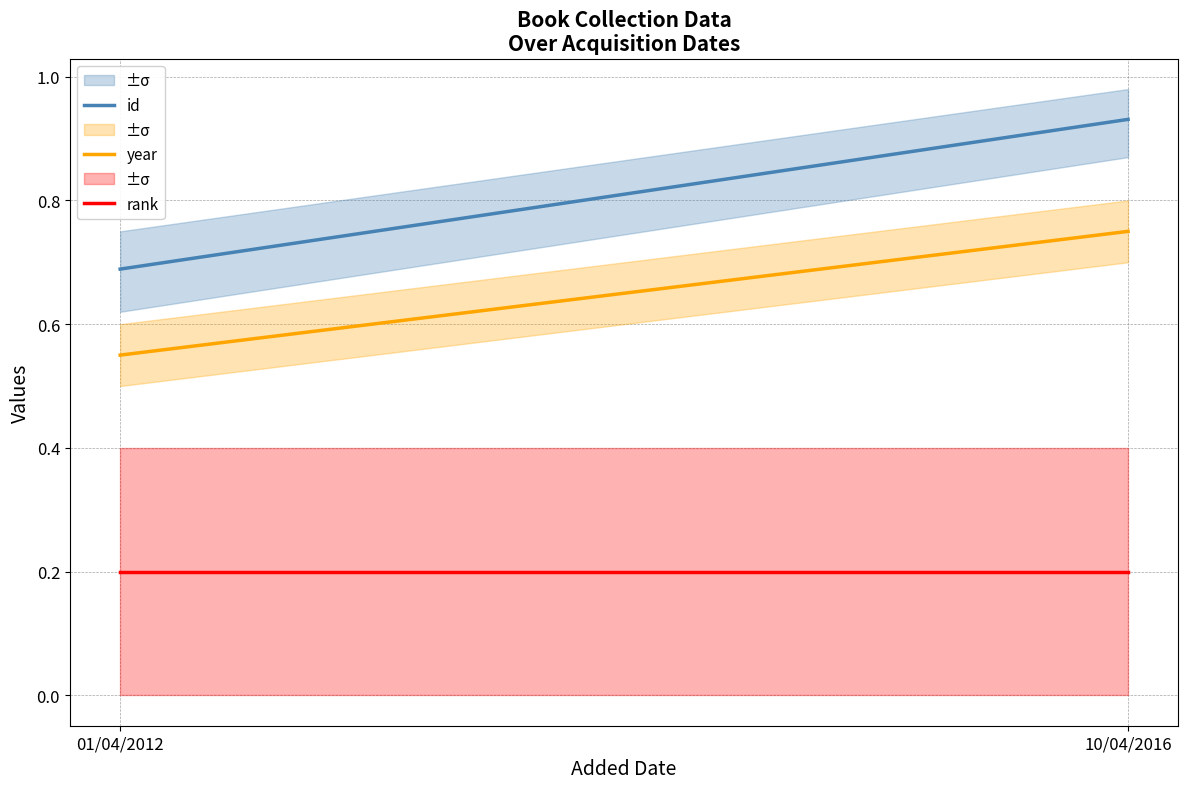

Reading left to right, transcribe all the data shown in this chart.

id: 01/04/2012=0.7	10/04/2016=0.9
year: 01/04/2012=0.6	10/04/2016=0.8
rank: 01/04/2012=0.2	10/04/2016=0.2